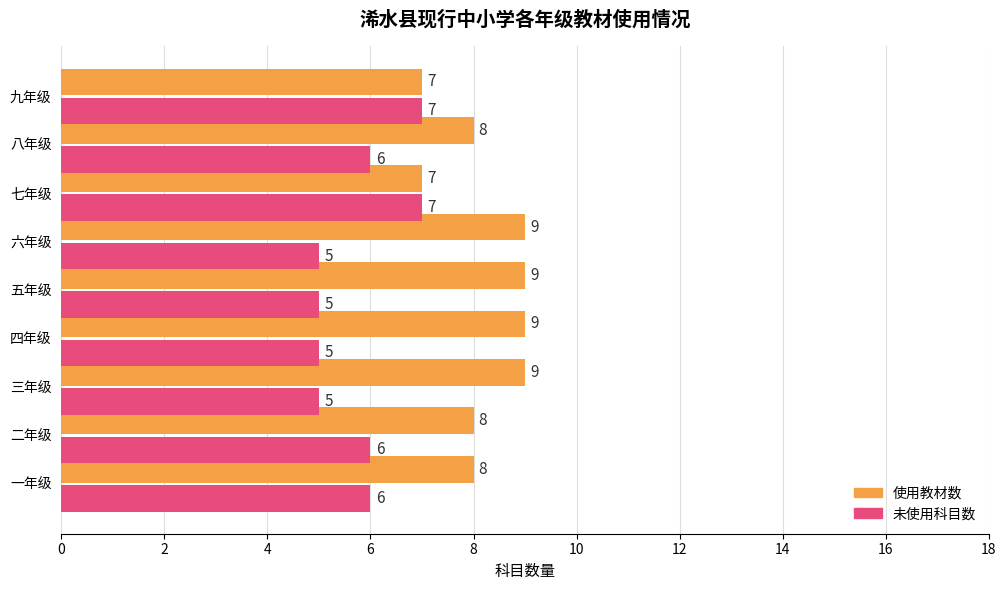

What is the maximum value shown in the chart?

9